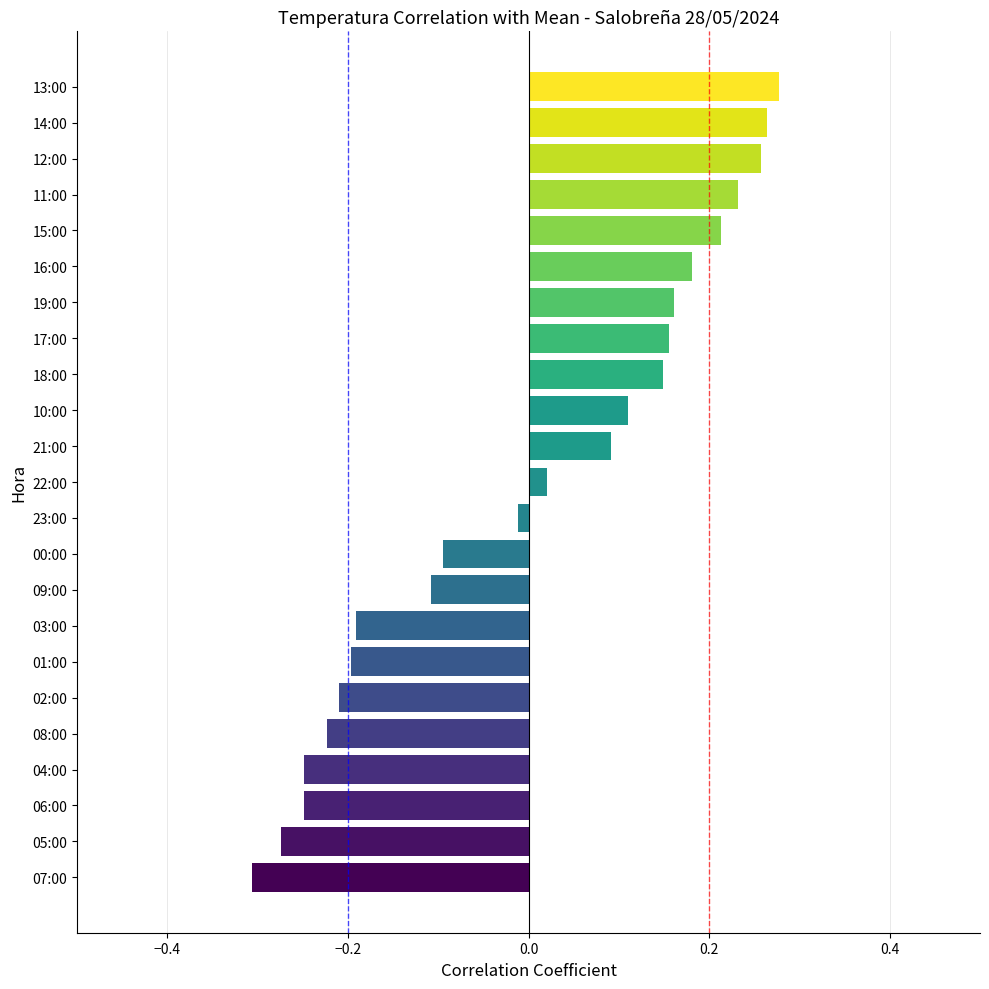

The value at 07:00 is -0.3. True or false?

True